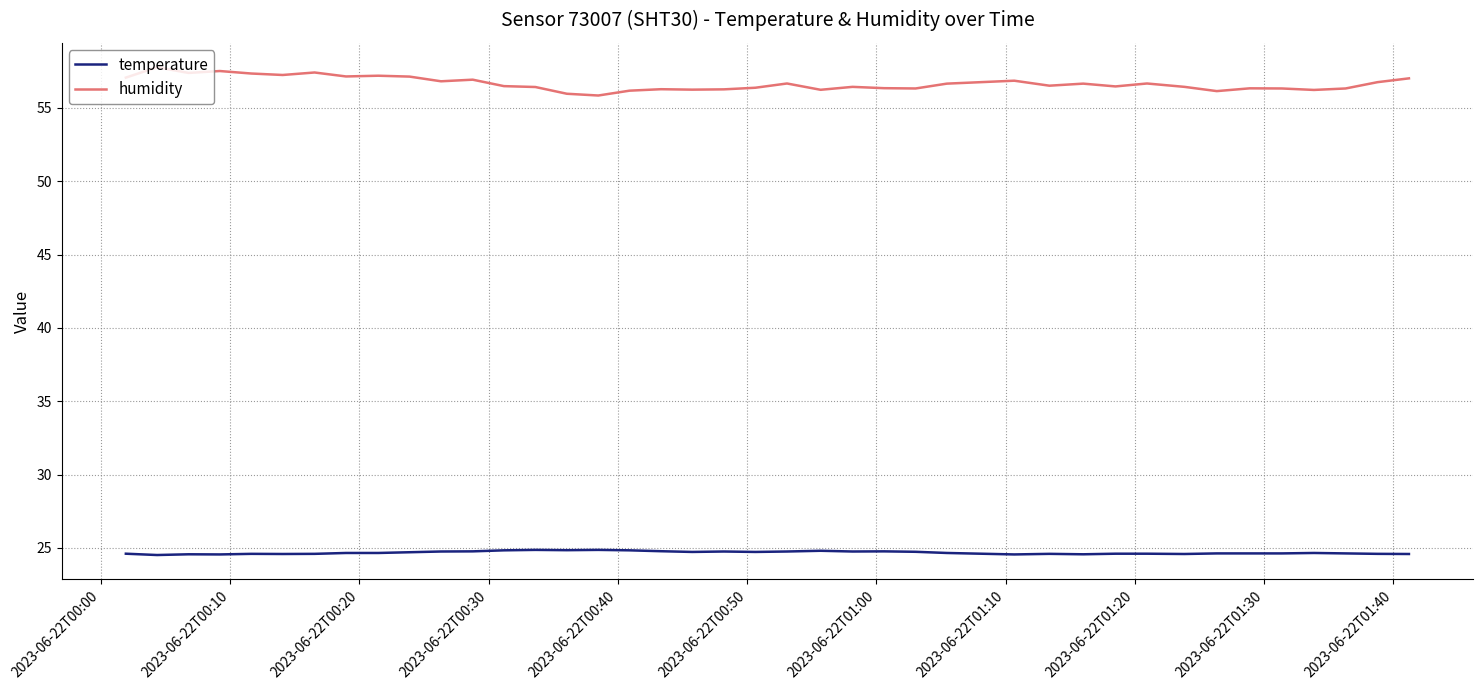

Which series has the largest range (max minus min)?

humidity